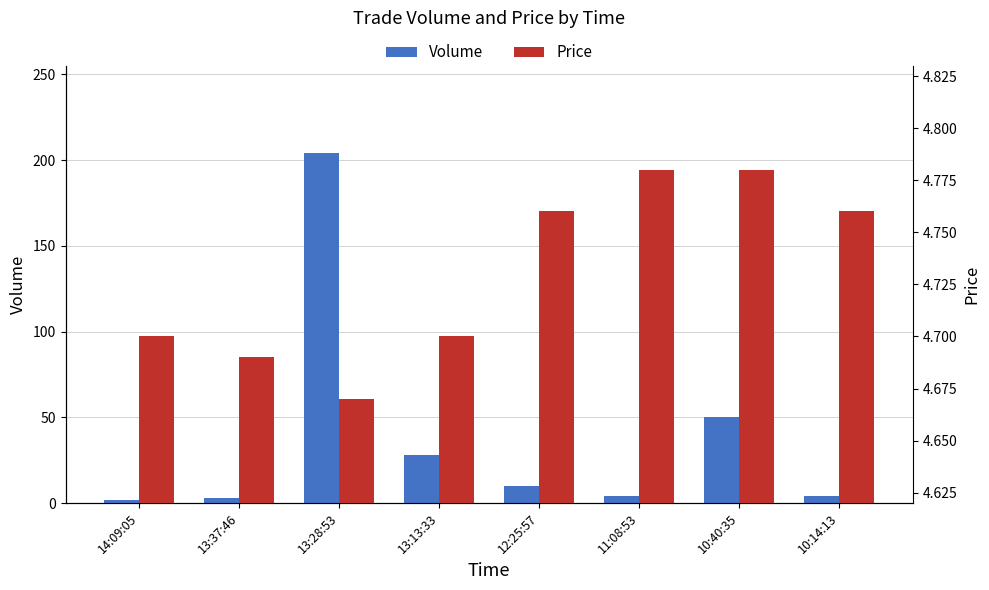

How many bars are there in total?

16